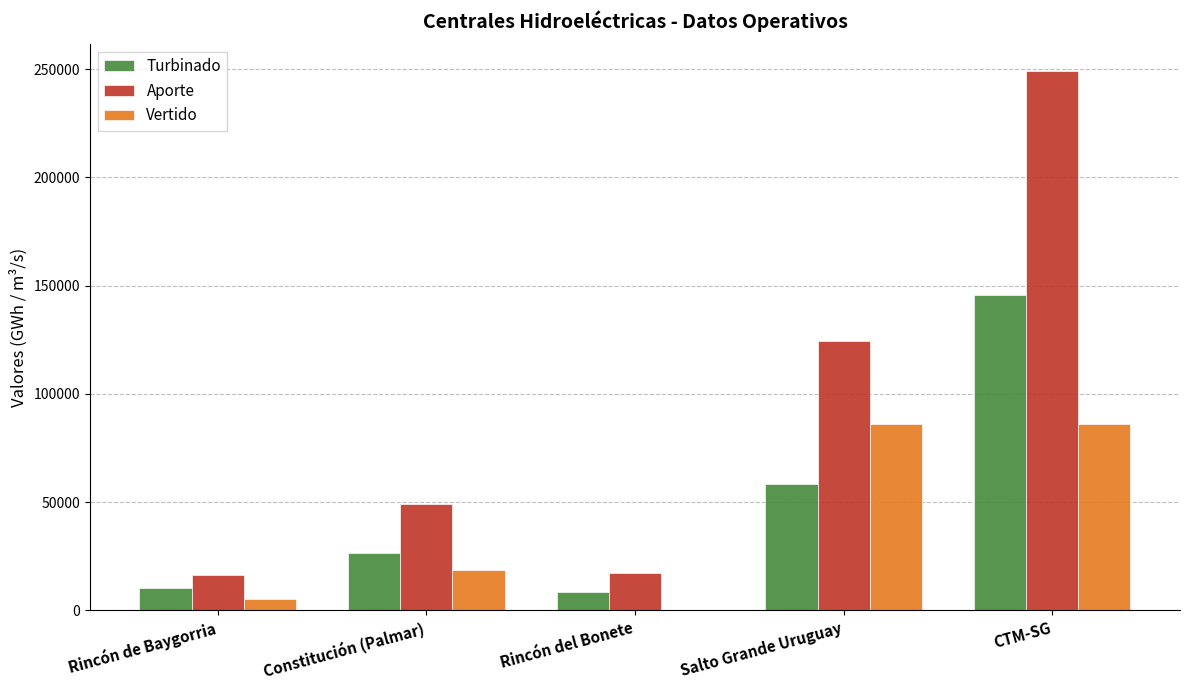

What are all the series names shown in the legend?

Turbinado, Aporte, Vertido